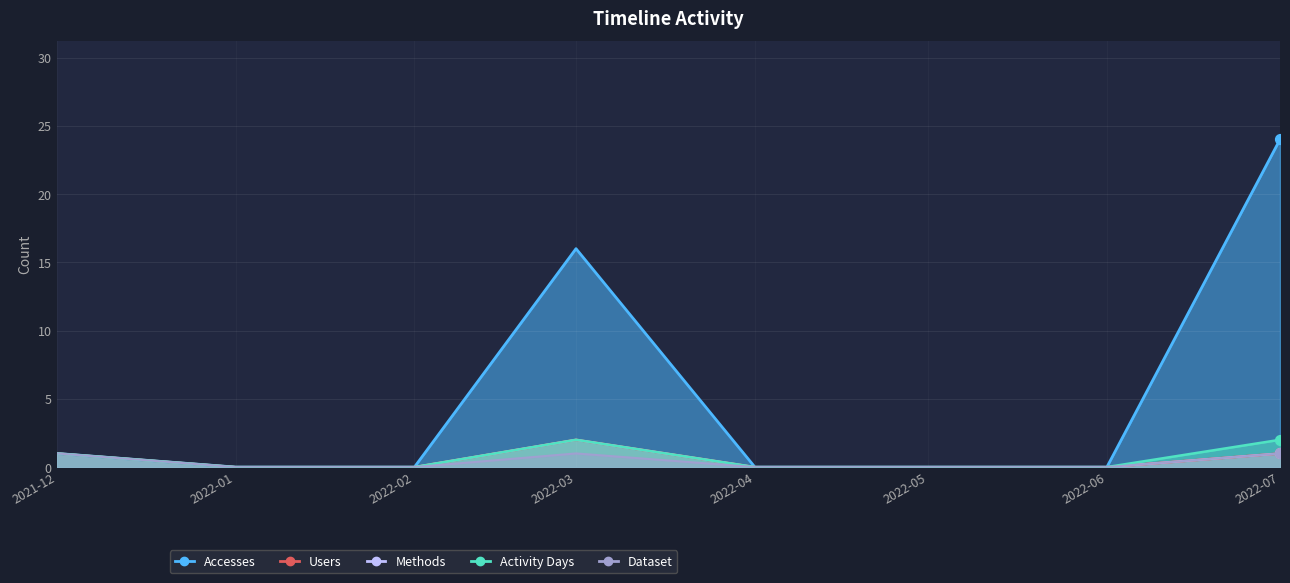

Which series has the largest Y range (max minus min)?

Accesses